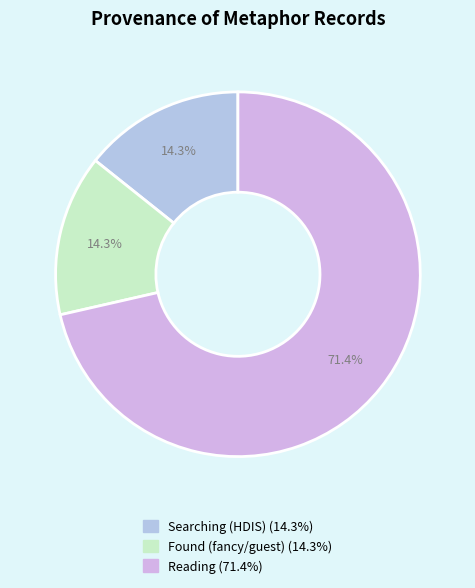

Does Reading account for over 50% of the chart?

Yes